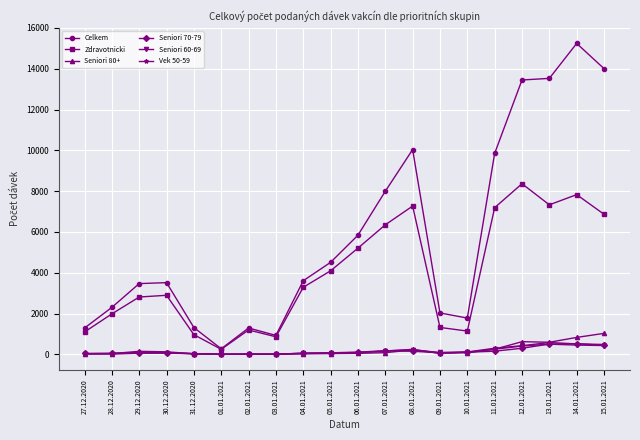

Which series has the largest range (max minus min)?

Celkem